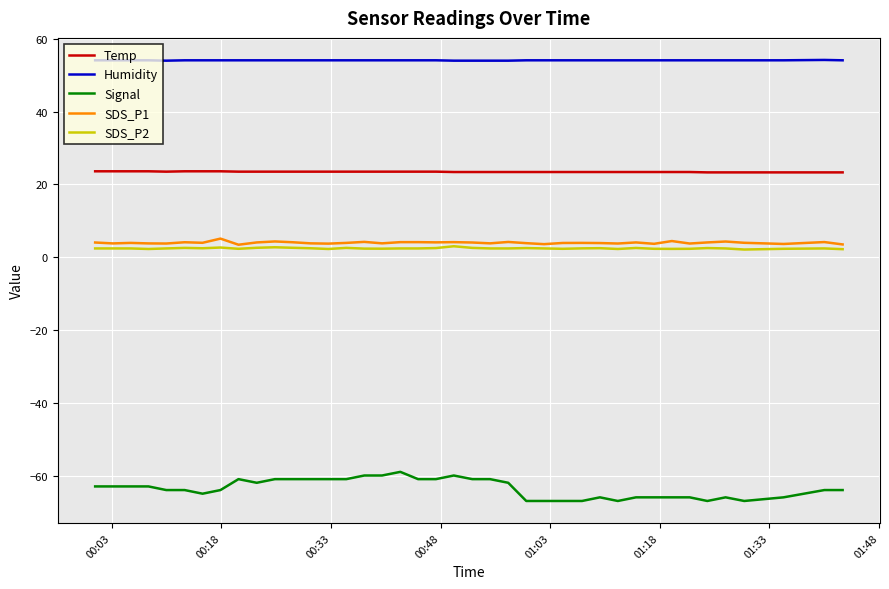

Which series has the widest spread of values?

Signal